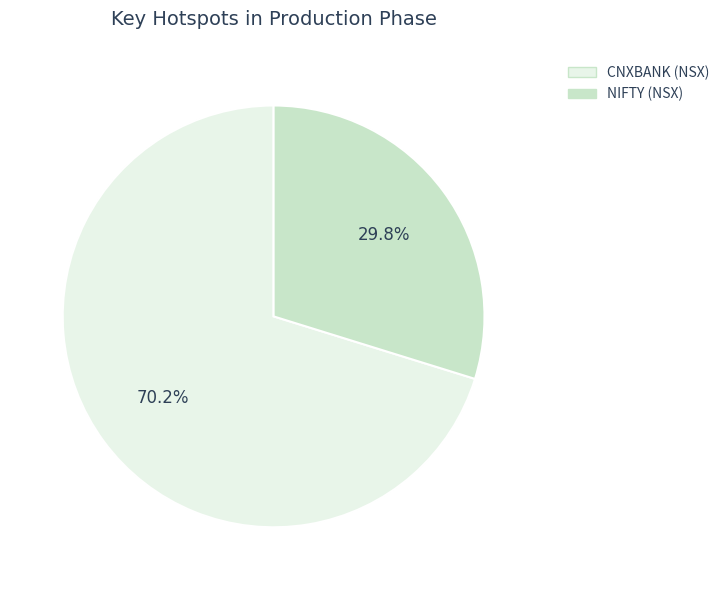

What is the smallest slice in the pie chart?

NIFTY